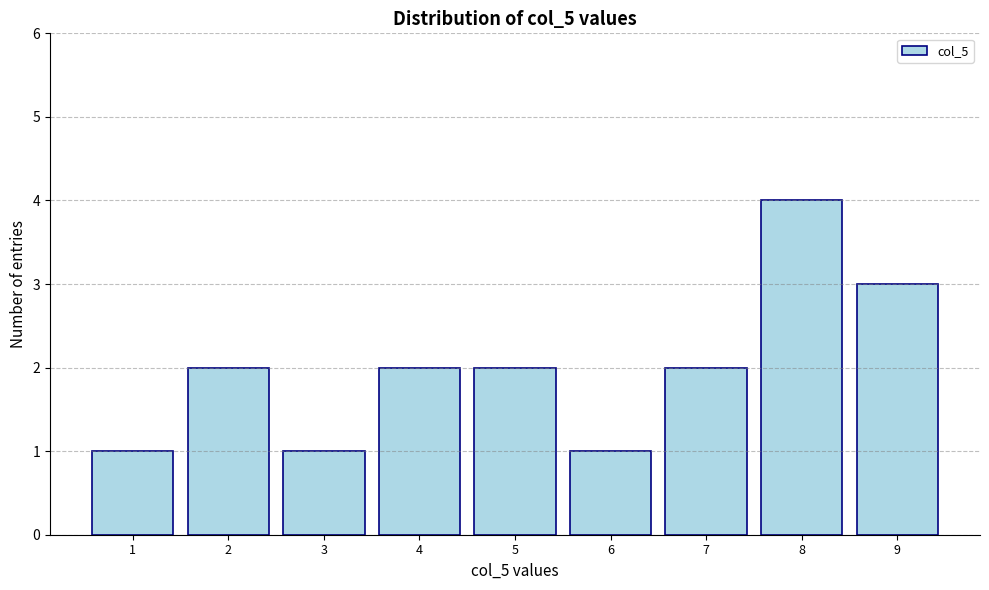

Reading left to right, list all the values displayed in this chart.

1=1	2=2	3=1	4=2	5=2	6=1	7=2	8=4	9=3